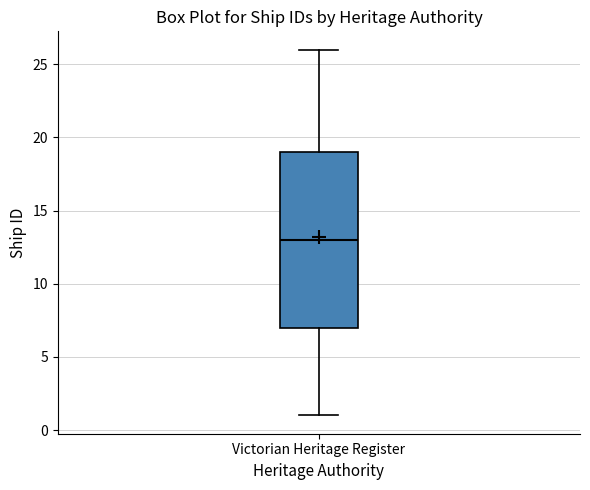

Where is the lower edge of the box for Victorian Heritage Register on the y-axis? The values are not printed on the chart, so give them approximately, as read against the axis.

7